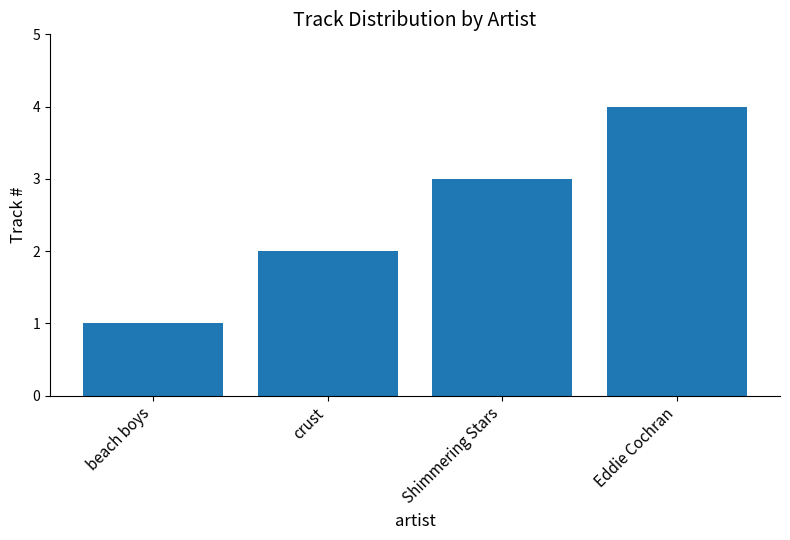

Reading left to right, extract all data points from this chart.

beach boys=1	crust=2	Shimmering Stars=3	Eddie Cochran=4